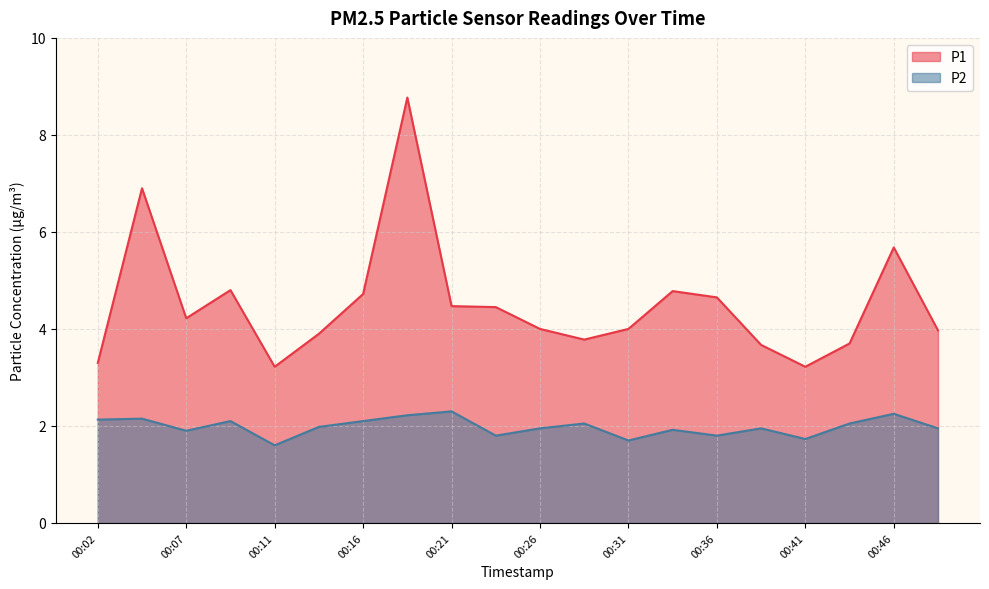

What is the sum of all P1 values?

90.2